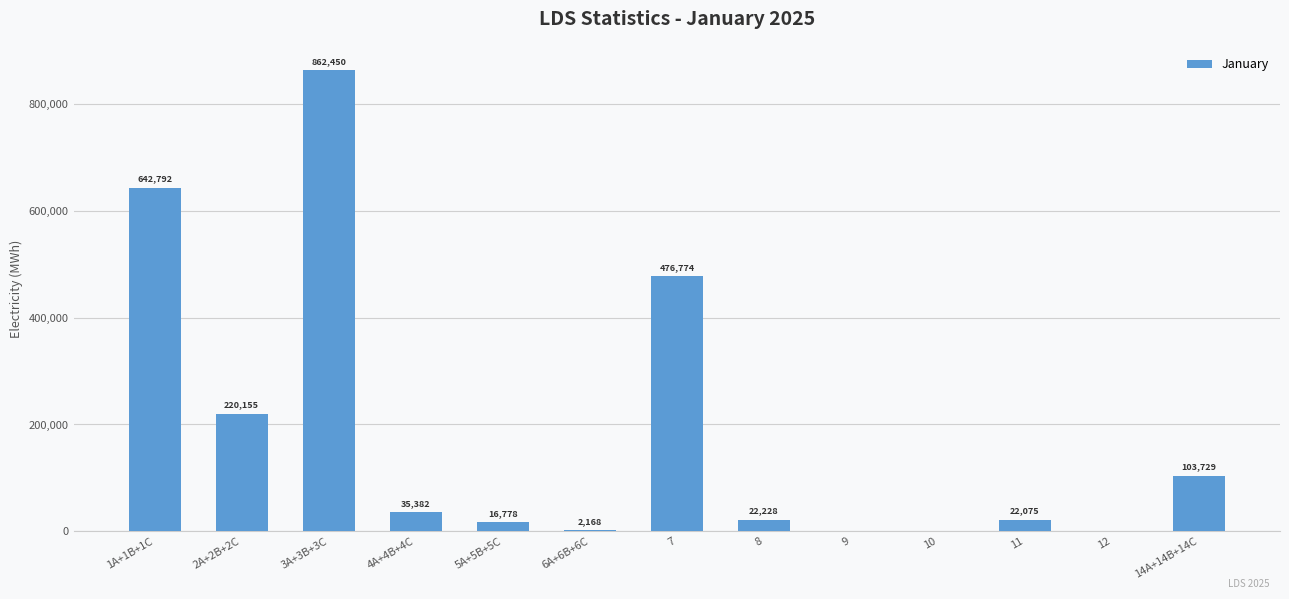

True or false: the data shows 374359.9 at 12.

False